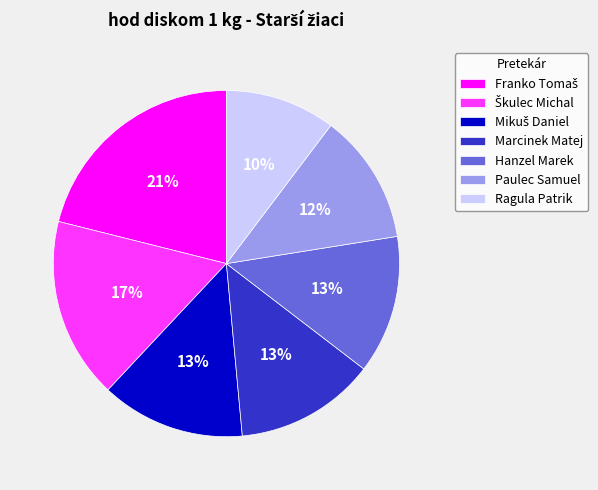

Does any single category account for the majority?

No